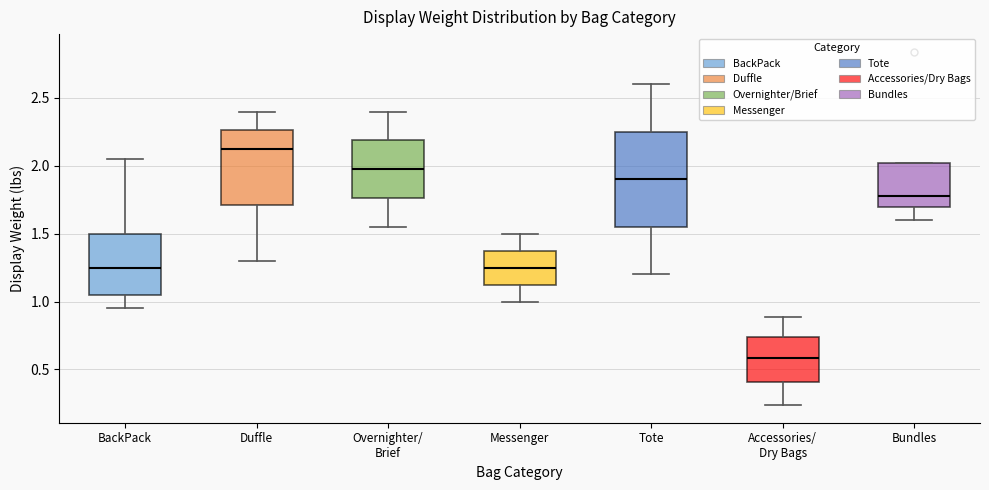

Reading left to right, transcribe this box plot: for each box, give where its median line is, the range the box spans, and where its two whiskers end, as read against the y-axis. The values are not printed on the chart, so give them approximately, as read against the axis.

BackPack: median 1.25, box 1.05 to 1.50, whiskers 0.95 to 2.05
Duffle: median 2.15, box 1.70 to 2.25, whiskers 1.30 to 2.40
Overnighter/ Brief: median 2.00, box 1.75 to 2.20, whiskers 1.55 to 2.40
Messenger: median 1.25, box 1.15 to 1.40, whiskers 1.00 to 1.50
Tote: median 1.90, box 1.55 to 2.25, whiskers 1.20 to 2.60
Accessories/ Dry Bags: median 0.60, box 0.40 to 0.75, whiskers 0.25 to 0.90
Bundles: median 1.80, box 1.70 to 2.00, whiskers 1.60 to 2.00